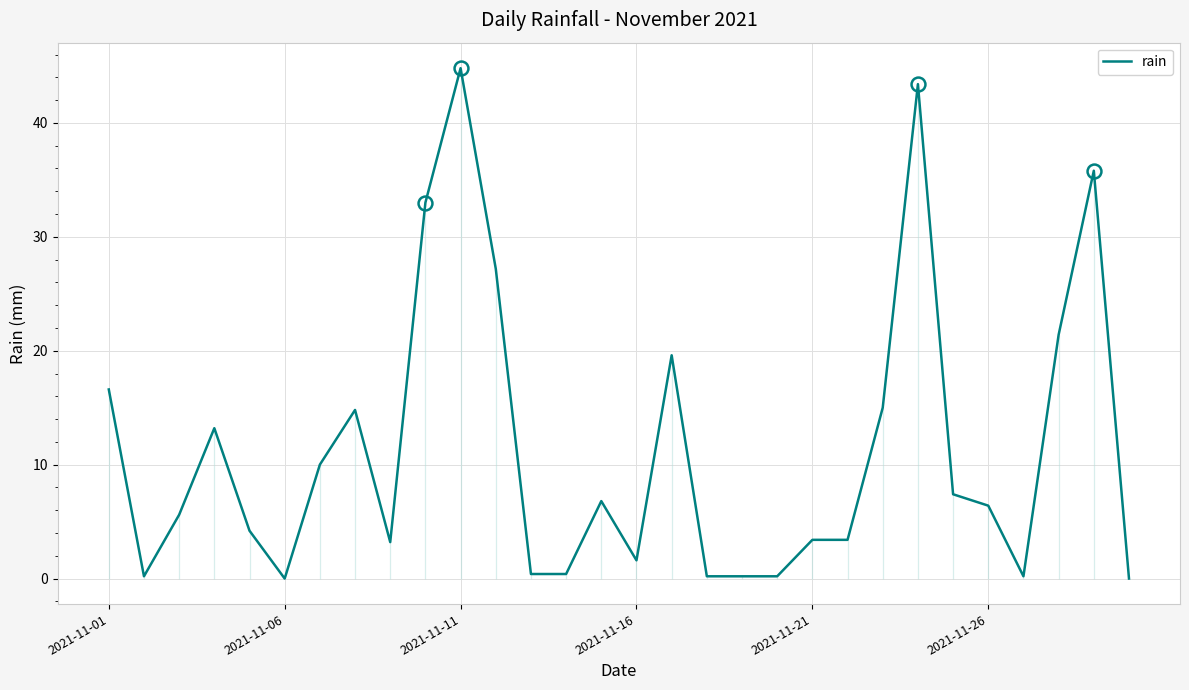

Is this an area chart (filled region under the line)?

No